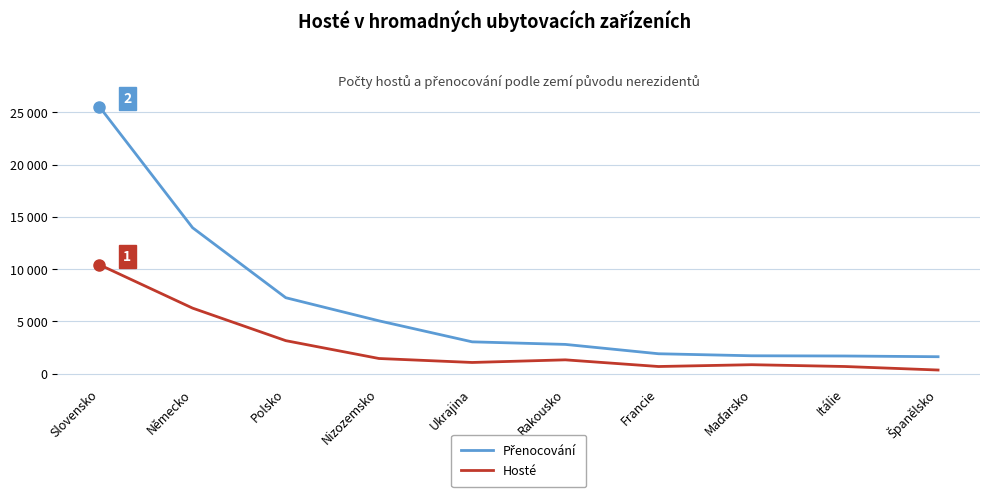

How many interior local peaks does the Hosté series have?

2